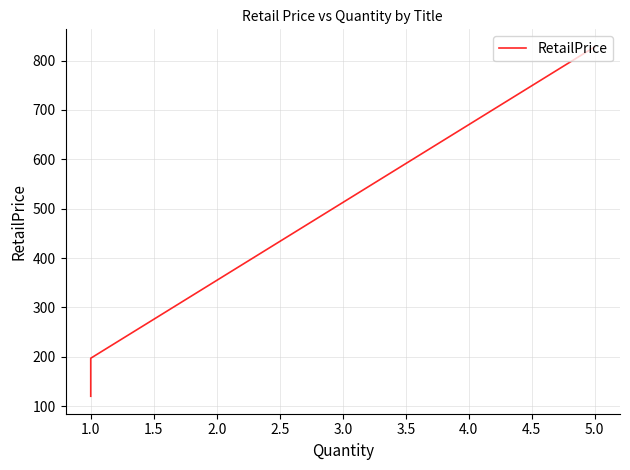

What is the label of the 3rd point from the left?

1.0